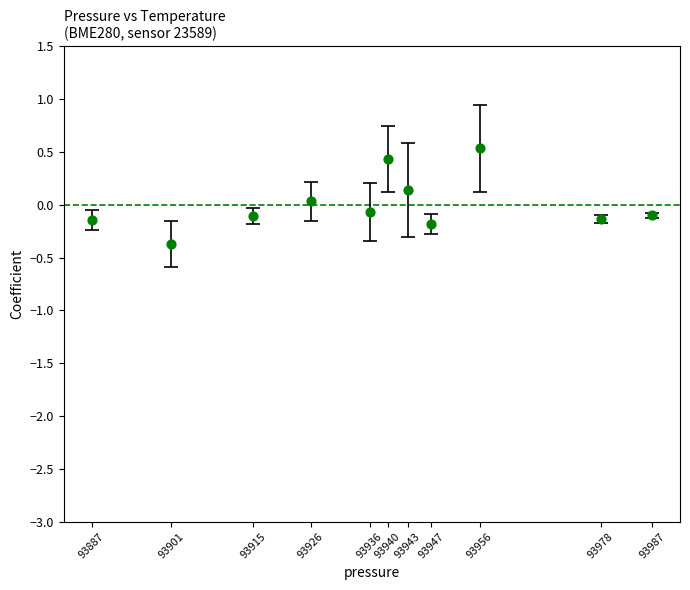

What is the range of X values (max minus min)?

100.4